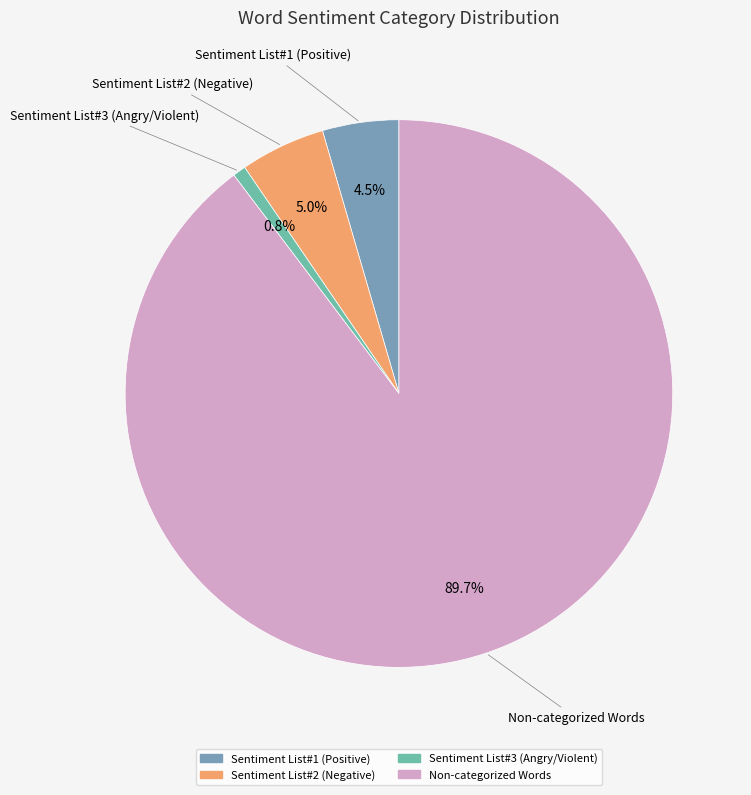

Which slice is the largest?

Non-categorized Words